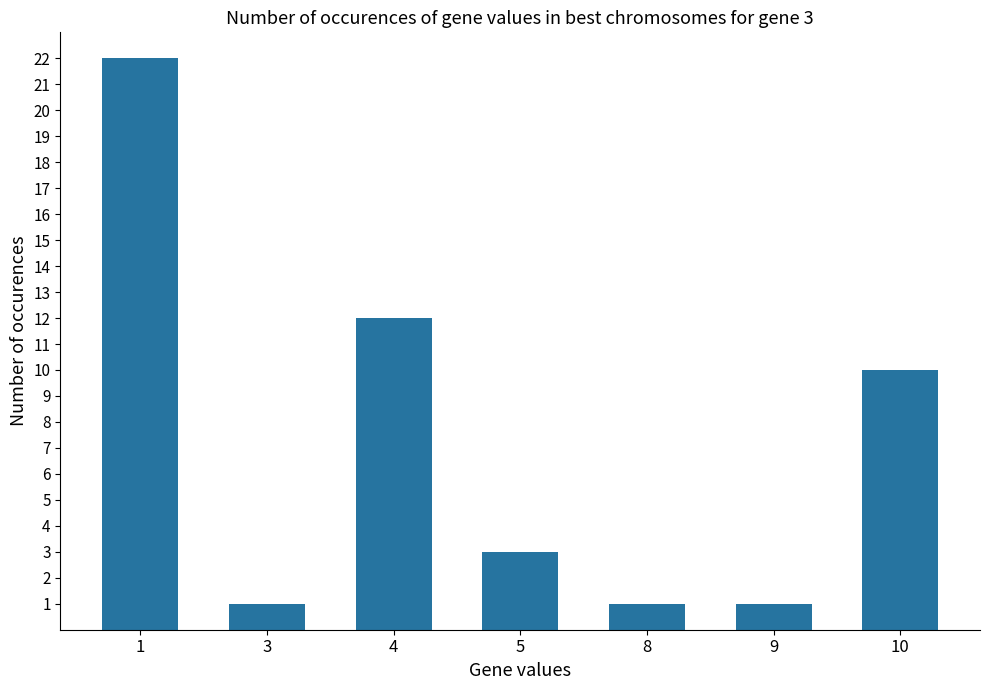

What is the change in value from 1 to 5?

-19